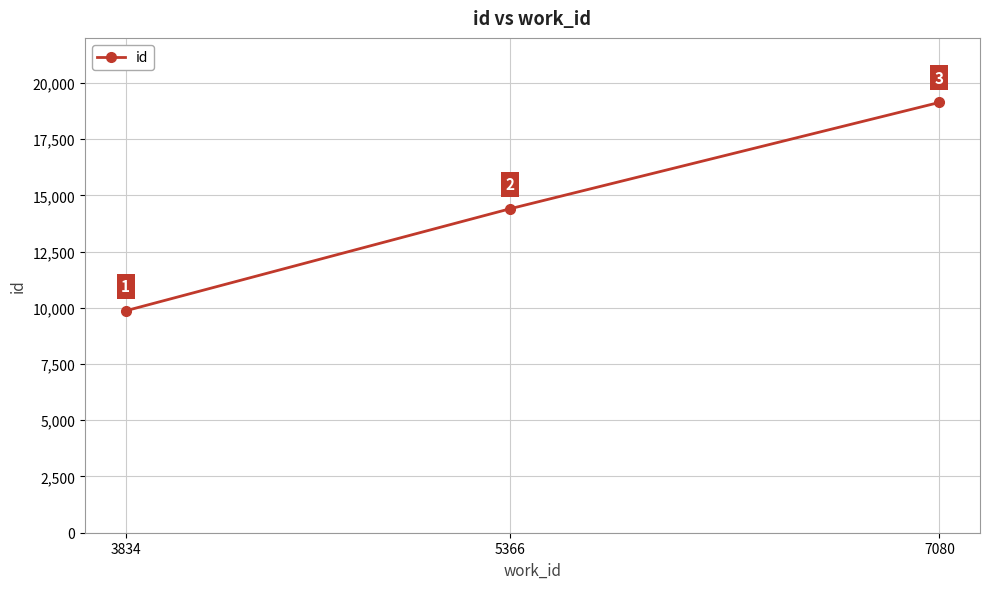

Which has a higher value, 5366 or 7080?

7080